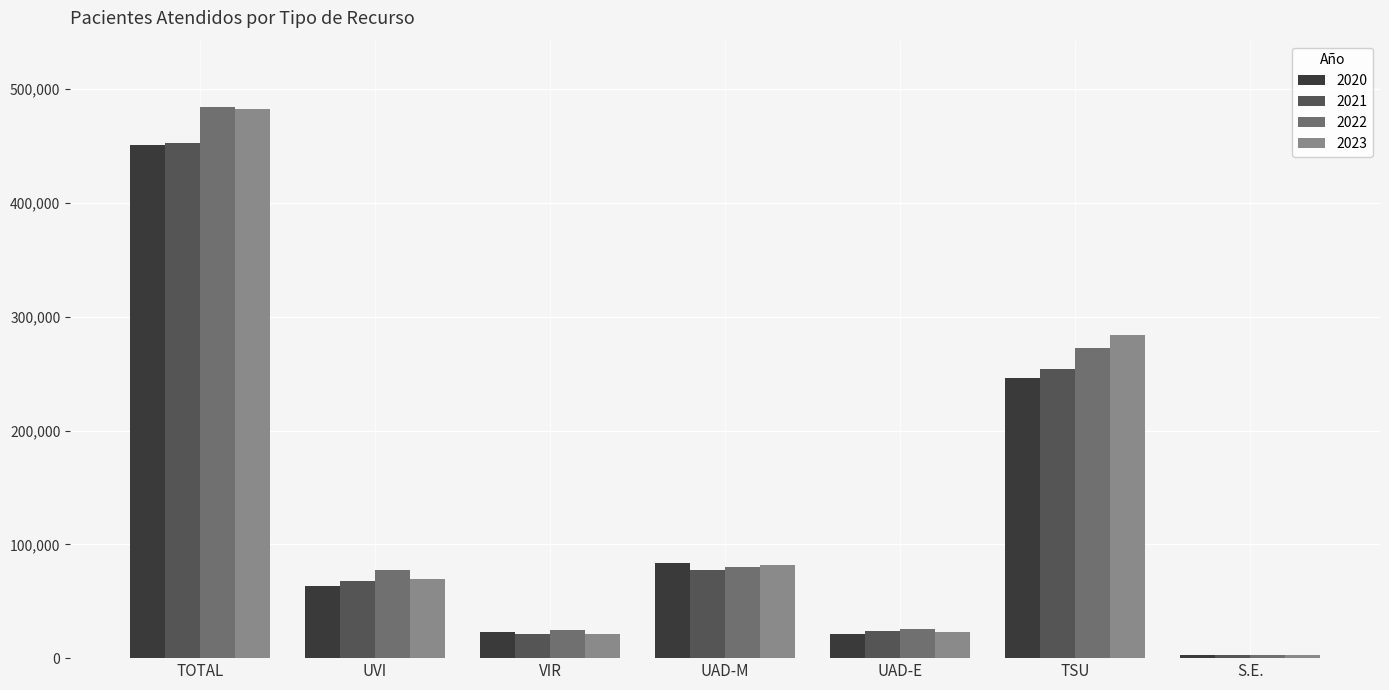

What is the smallest value displayed?

2802